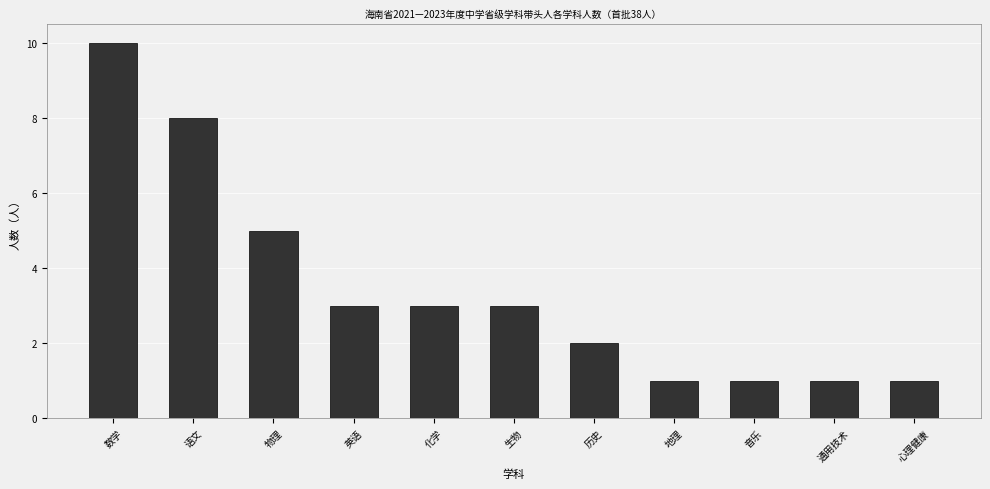

Reading left to right, list all the values displayed in this chart.

10	8	5	3	3	3	2	1	1	1	1